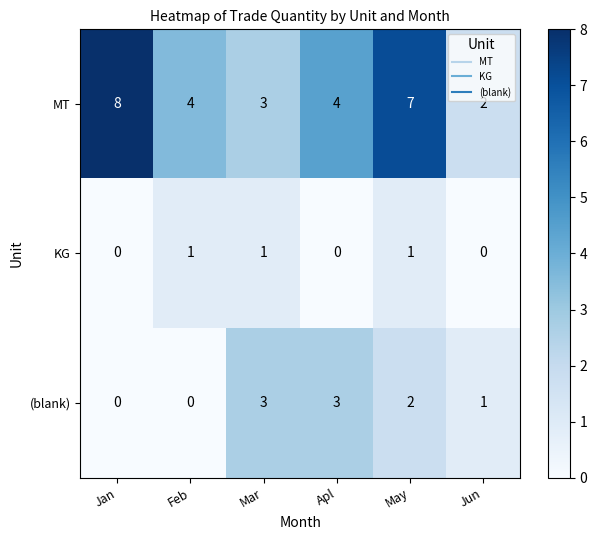

Which series changed the most between Feb and Apl?

(blank)